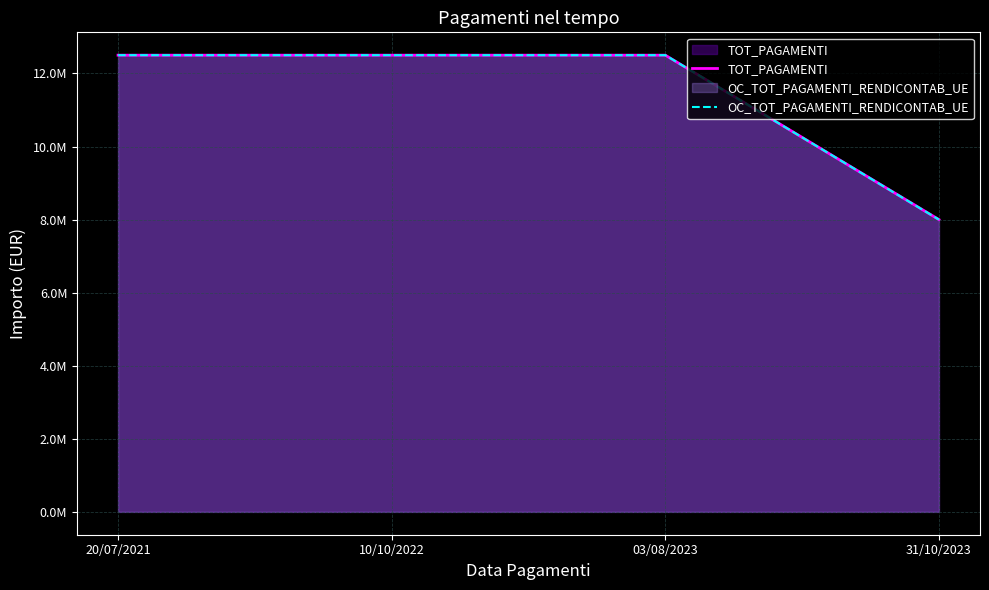

Reading right to left, extract all data points from this chart.

TOT_PAGAMENTI: 31/10/2023=8000000	03/08/2023=12500000	10/10/2022=12500000	20/07/2021=12500000
OC_TOT_PAGAMENTI_RENDICONTAB_UE: 31/10/2023=8000000	03/08/2023=12500000	10/10/2022=12500000	20/07/2021=12500000